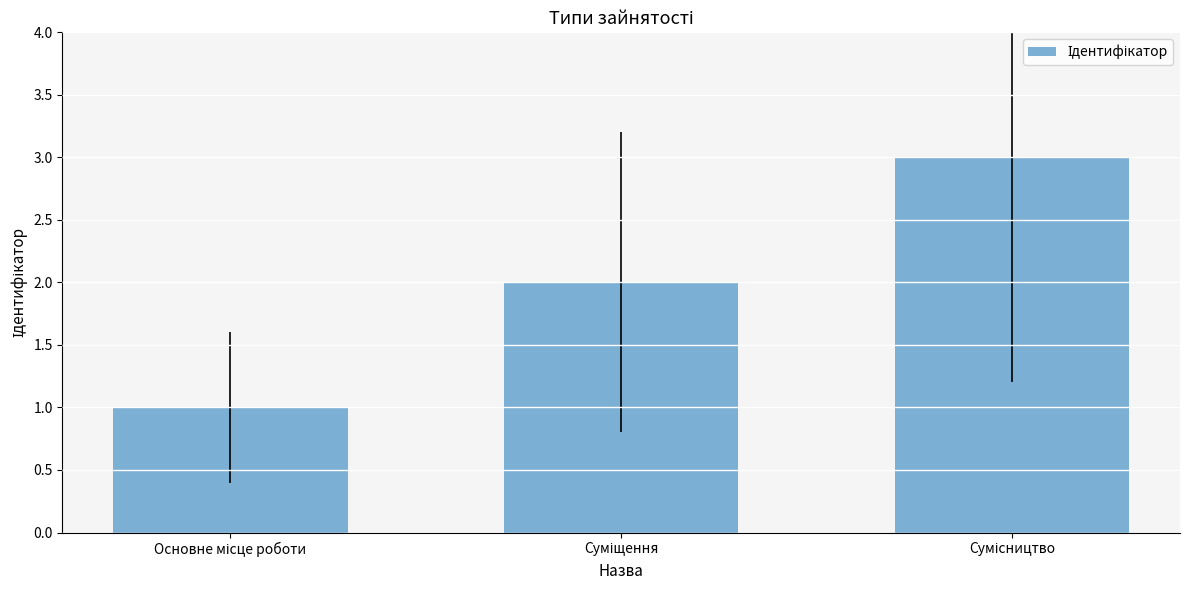

What is the sum of all values?

6